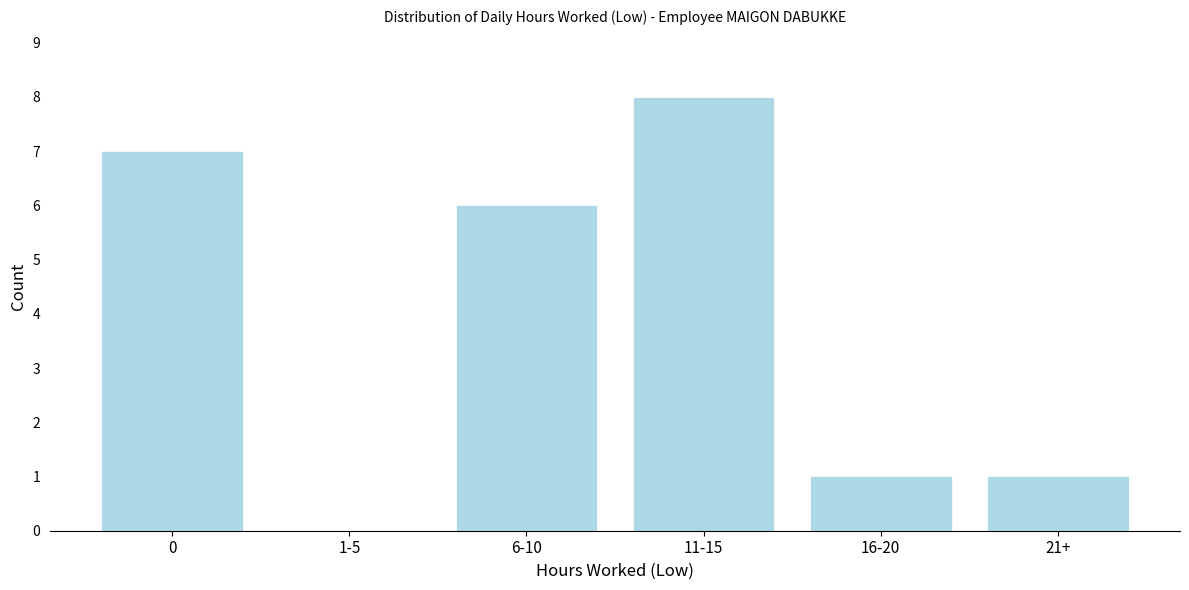

Reading left to right, list all the values displayed in this chart.

0=7	1-5=0	6-10=6	11-15=8	16-20=1	21+=1